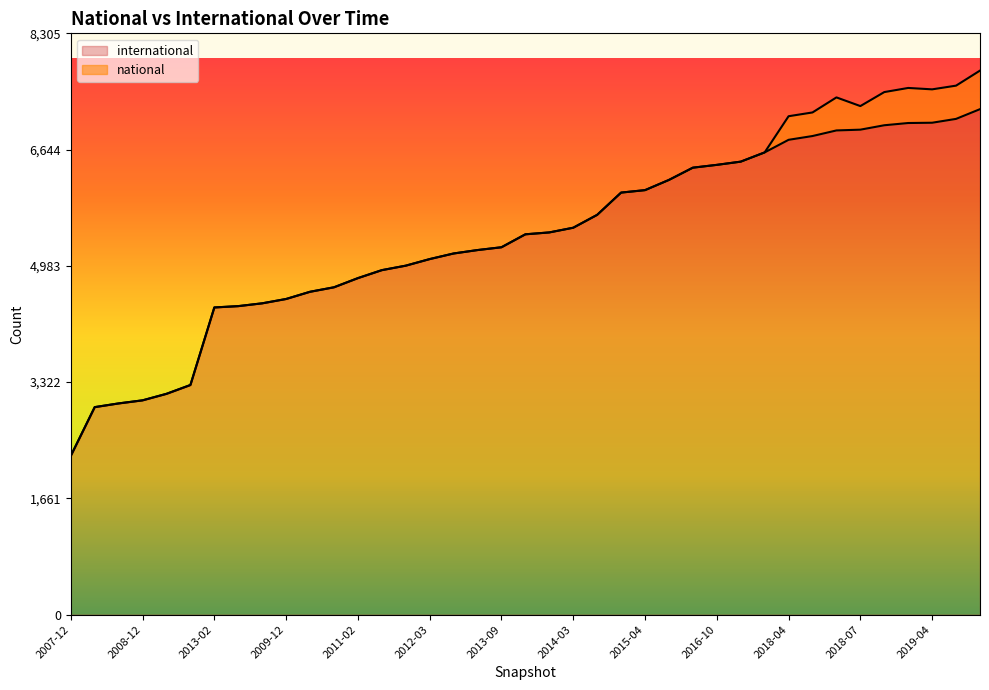

True or false: there are more than 2 points higher than both neighbors.

False